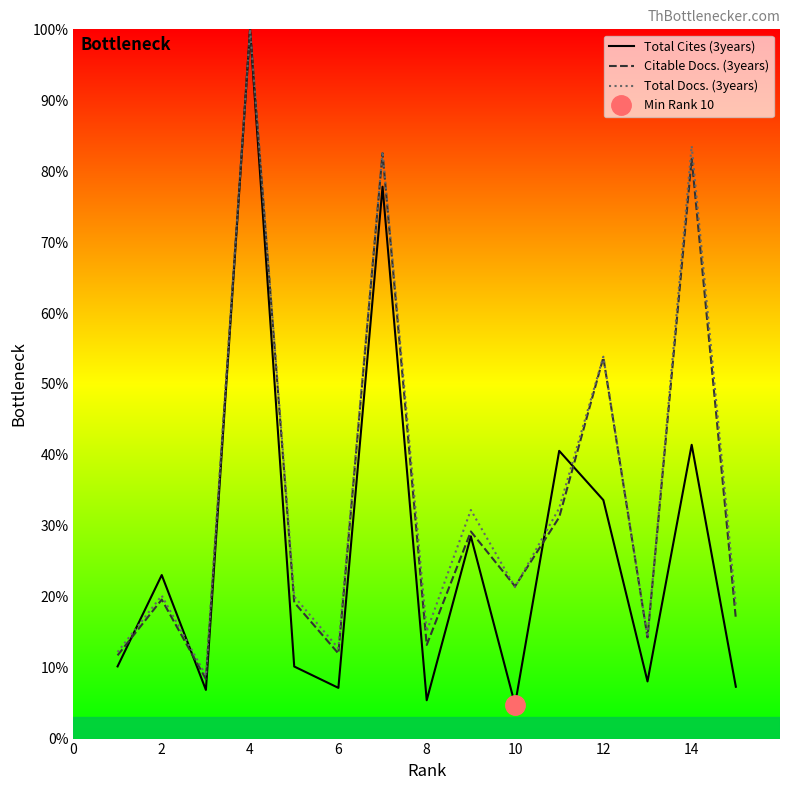

Is it true that Citable Docs. (3years) equals 19.6 at 2?

True